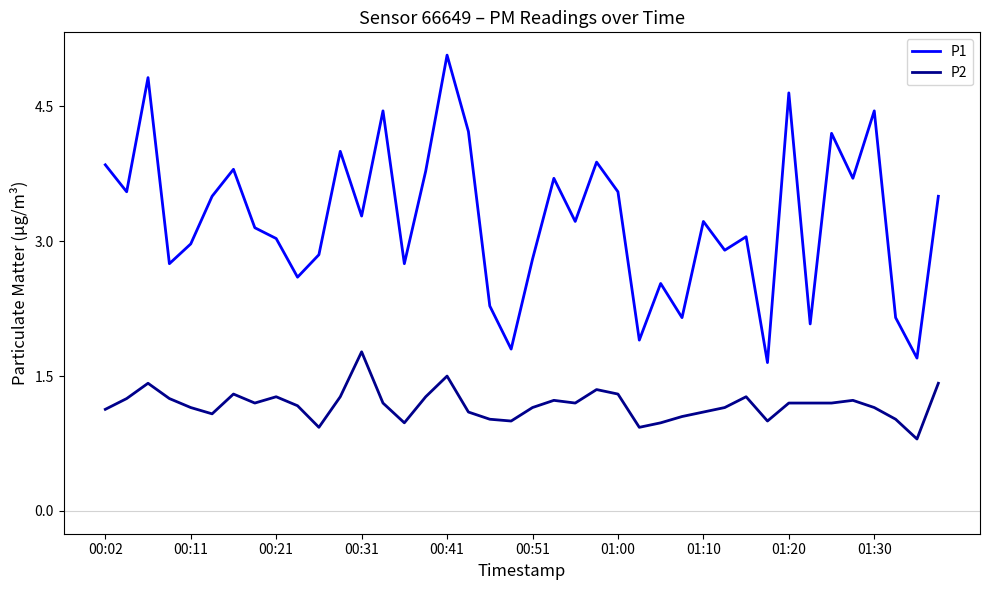

Which series has the widest spread of values?

P1